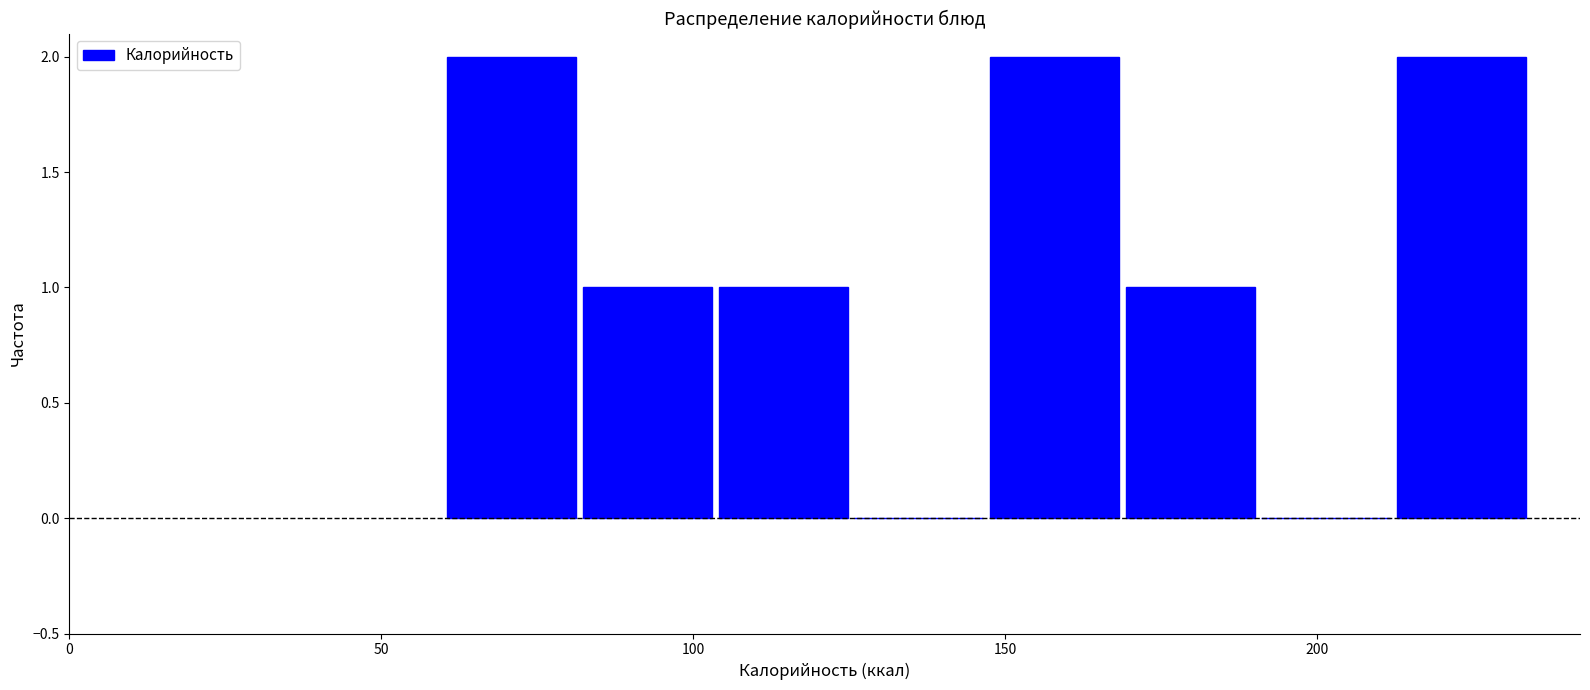

Reading left to right, transcribe this chart: for each bar, give the range it covers on the x-axis and its height. Neither the bar edges nor the heights are printed on the chart, so give them approximately, as read against the axes.

60 to 80: 2
80 to 105: 1
105 to 125: 1
125 to 145: 0
145 to 170: 2
170 to 190: 1
190 to 210: 0
210 to 235: 2